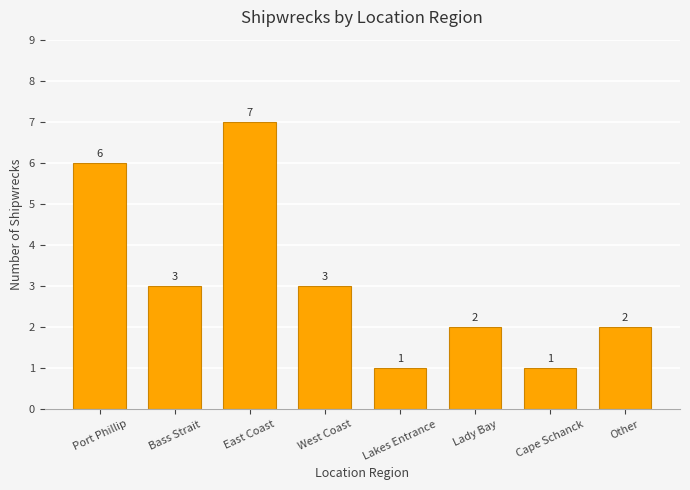

Reading left to right, list all the values displayed in this chart.

6	3	7	3	1	2	1	2